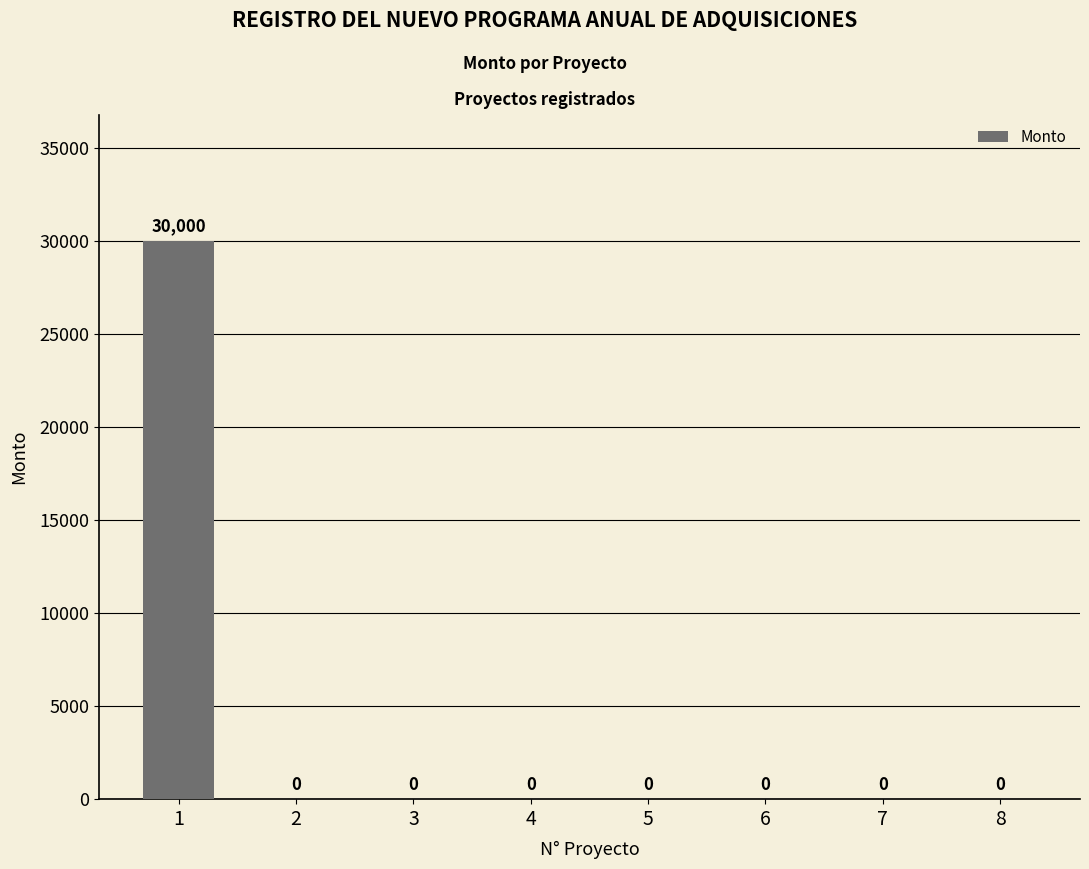

What is the average value?

3750